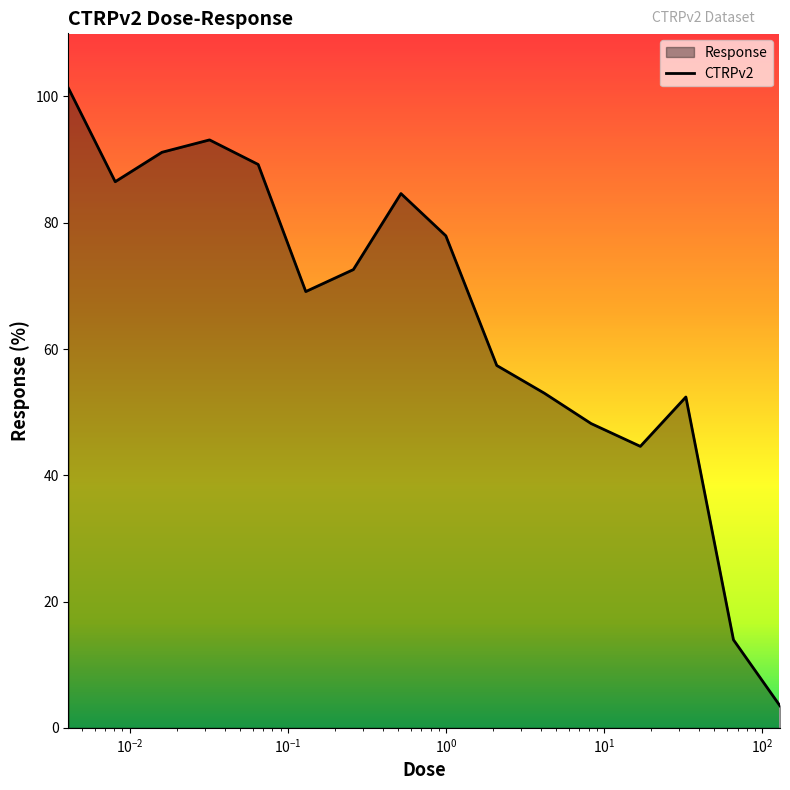

What is the minimum value shown in the chart?

3.5